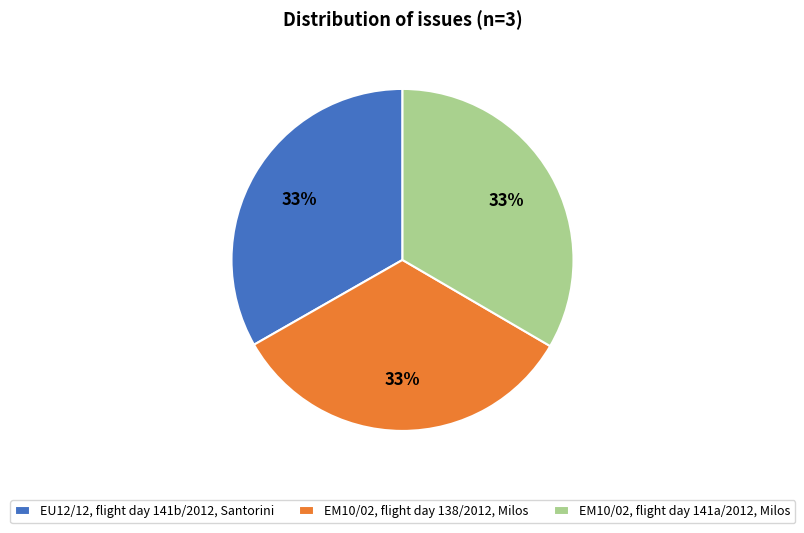

How many slices are in this pie chart?

3